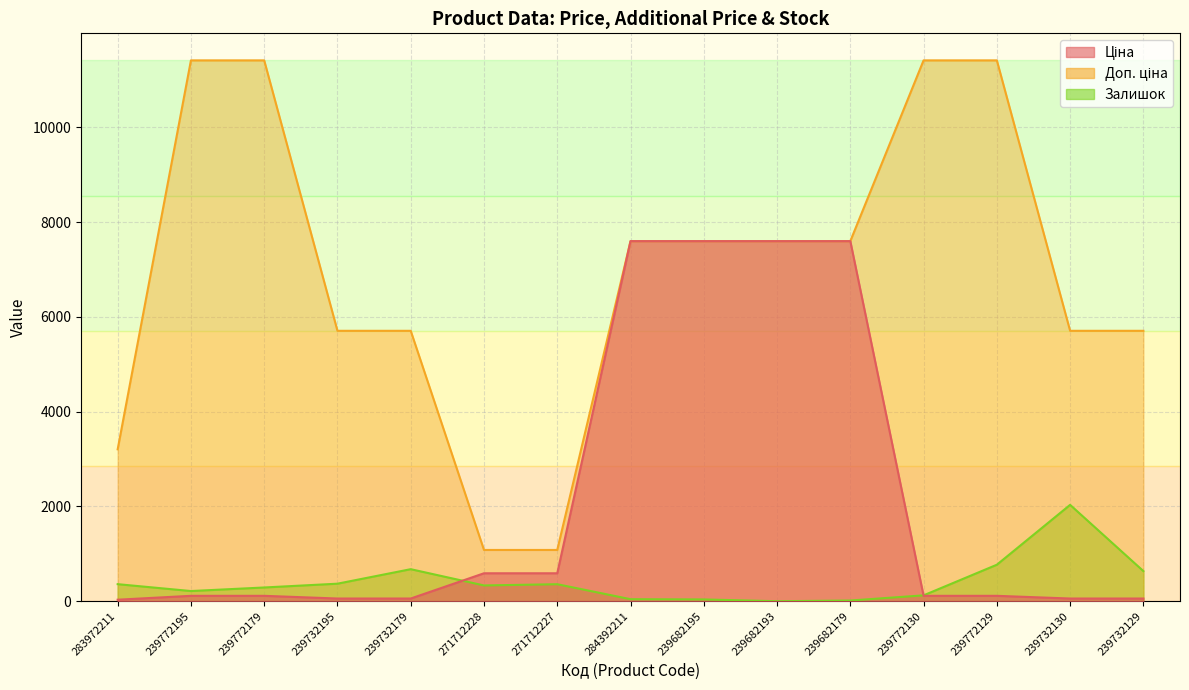

Which series changed the most between 239772130 and 239732130?

Доп. ціна